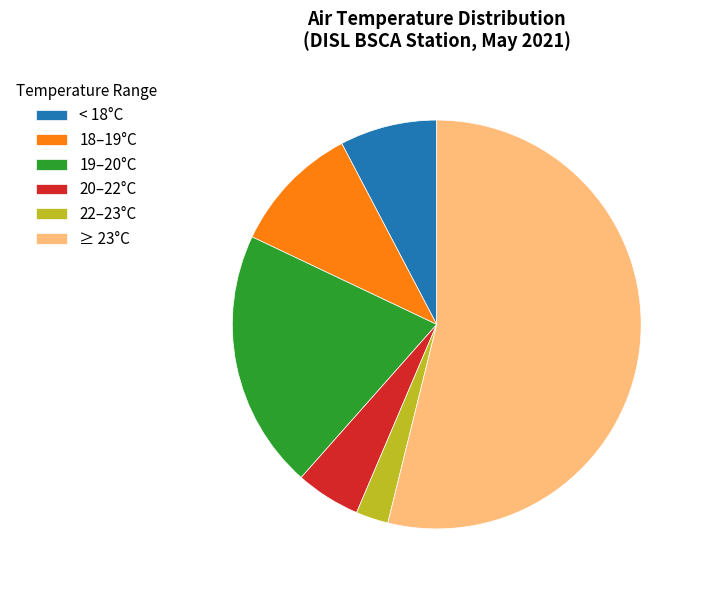

Rank the categories by value from highest to lowest.

≥ 23°C, 19–20°C, 18–19°C, < 18°C, 20–22°C, 22–23°C